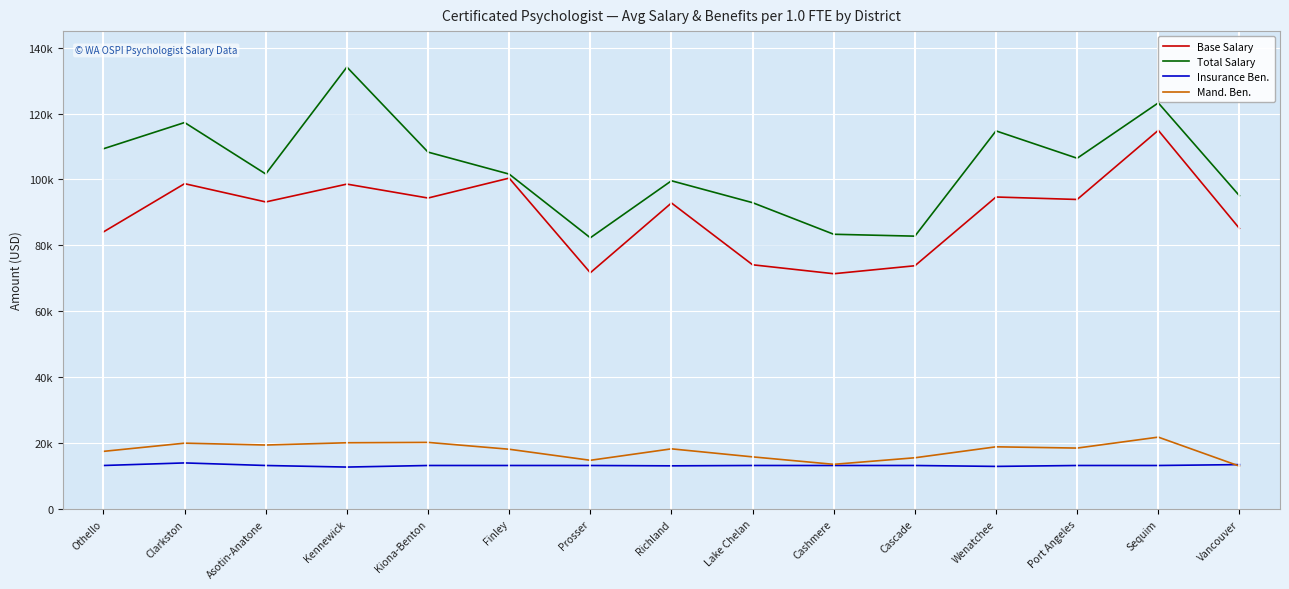

What is the total value across all series at Clarkston?

249927